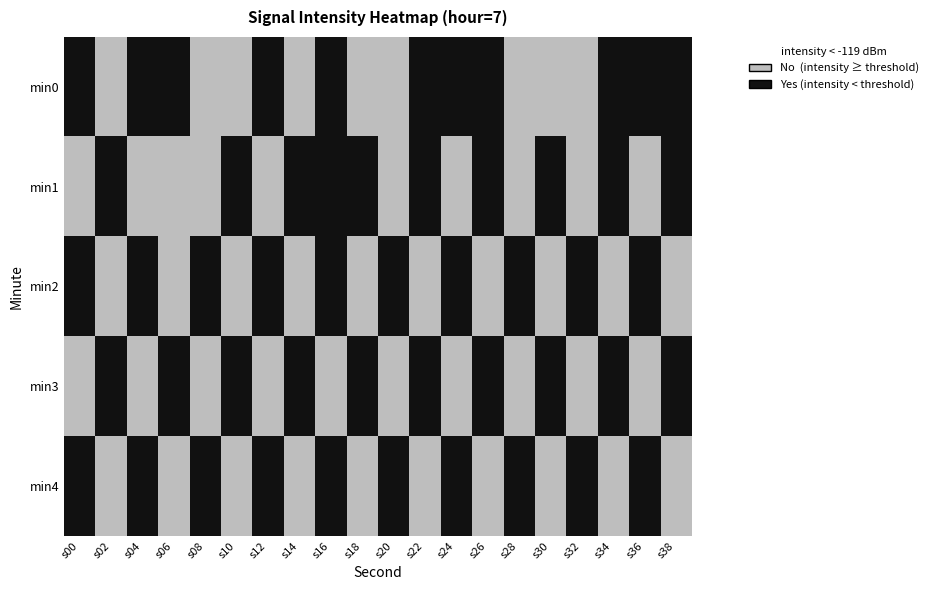

Between s22 and s20, which is larger?

s22